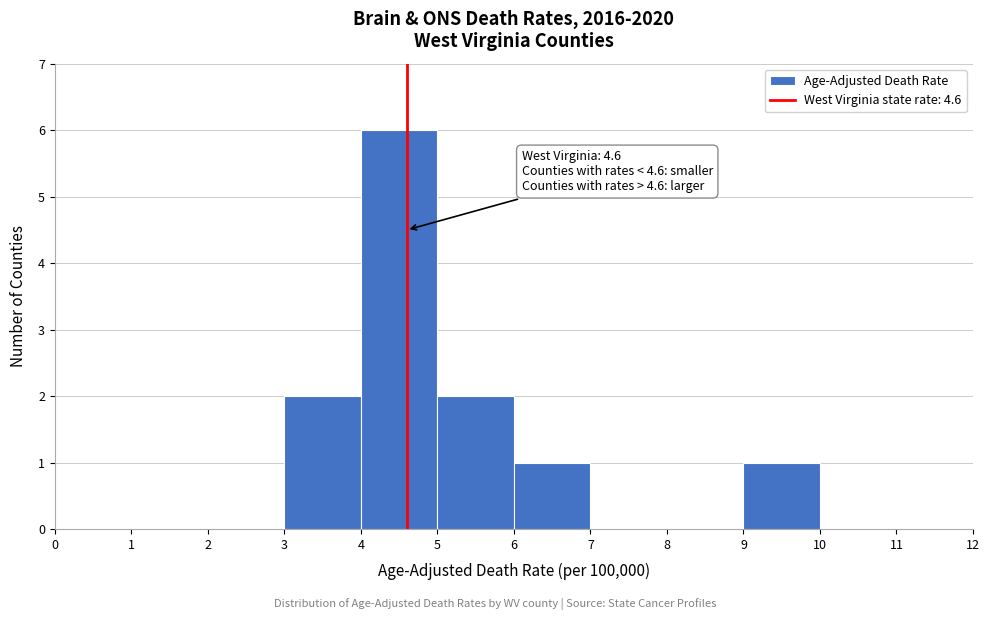

Over which range of the x-axis is the bar tallest?

4 to 5